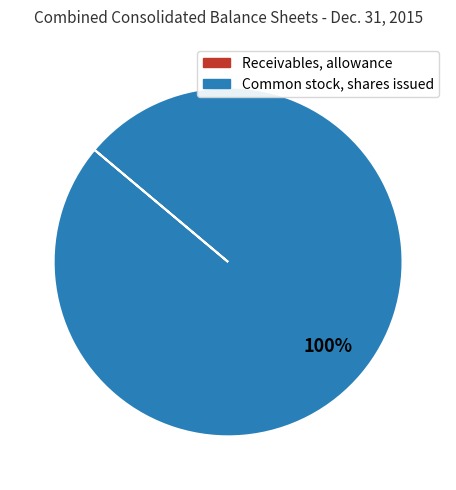

True or false: Common stock, shares issued accounts for 100% of the total.

True